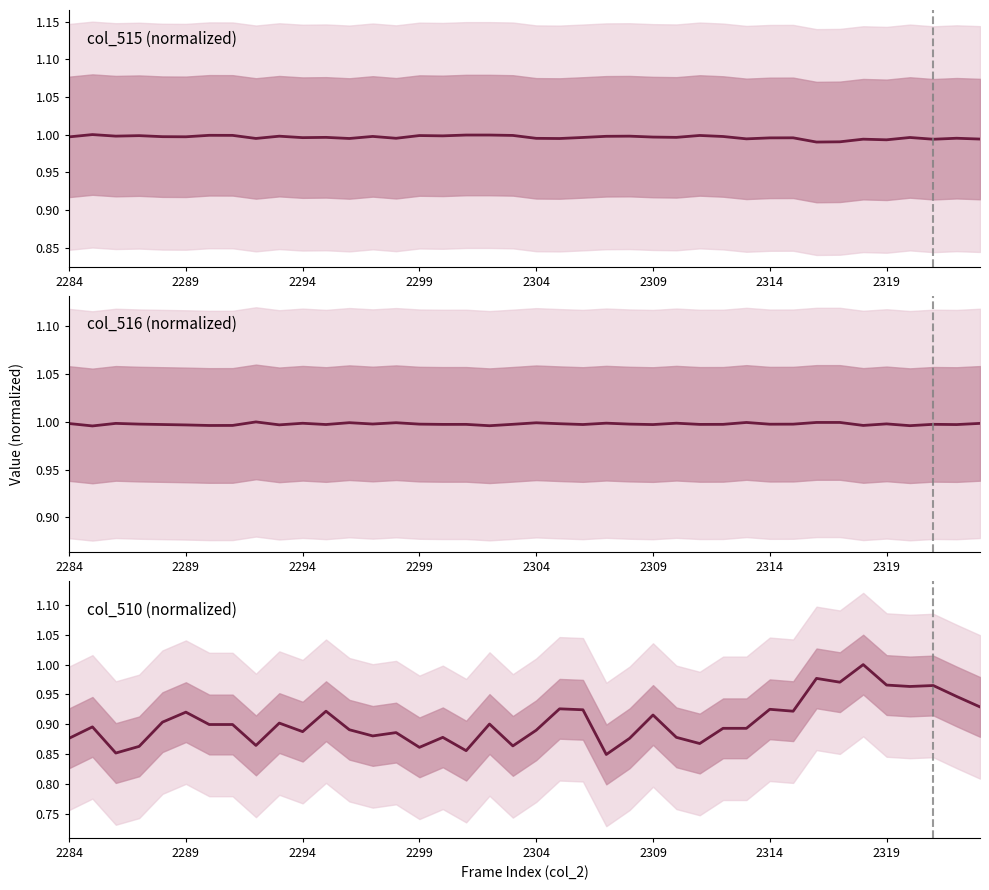

How many distinct data groups are displayed?

3